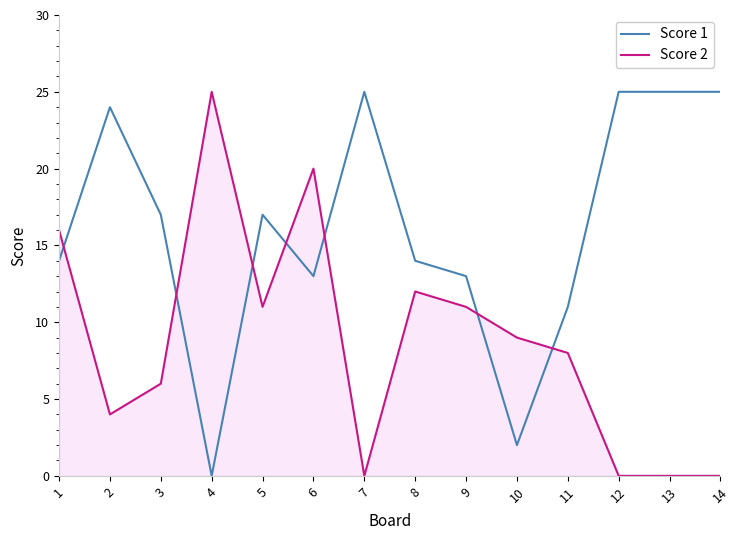

What is the greatest value displayed?

25